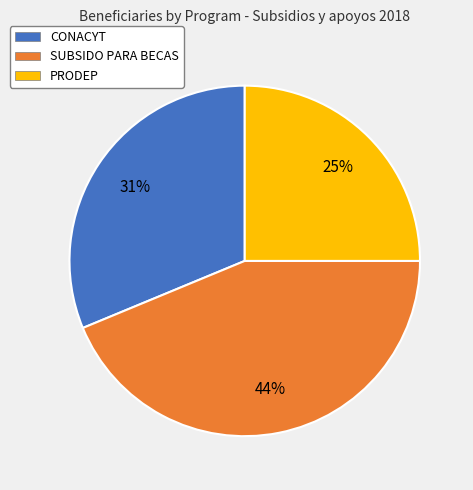

To the nearest percent, what is the average slice percentage?

33%